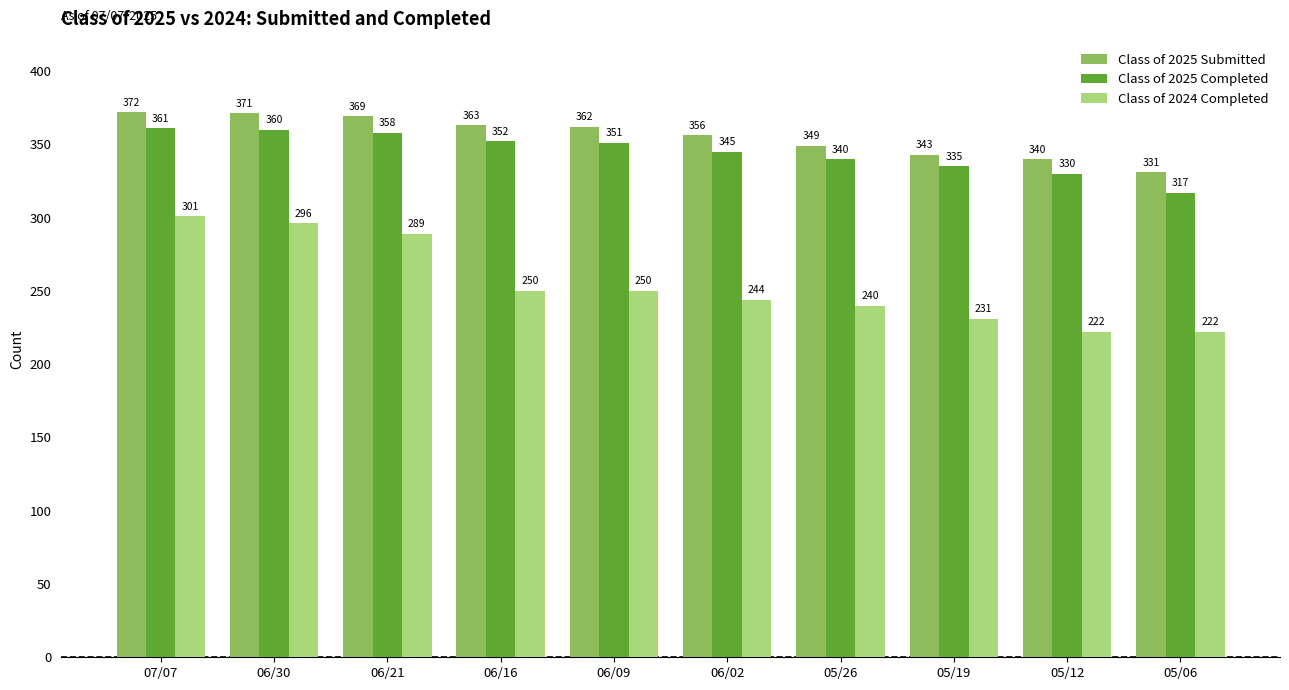

Count the number of data series in this chart.

3